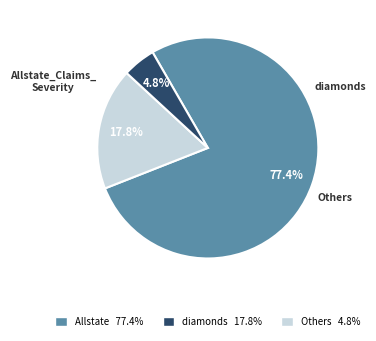

Is there any slice that represents more than half of the pie?

Yes